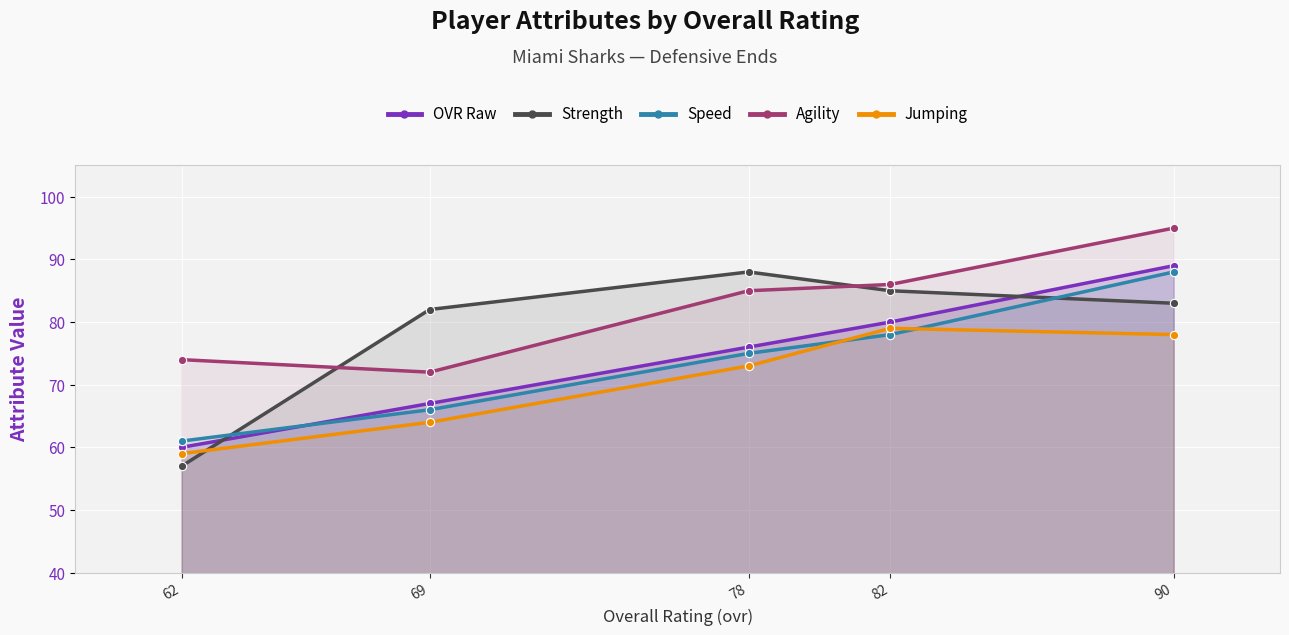

Where is jumping nearest to the value 69?

78